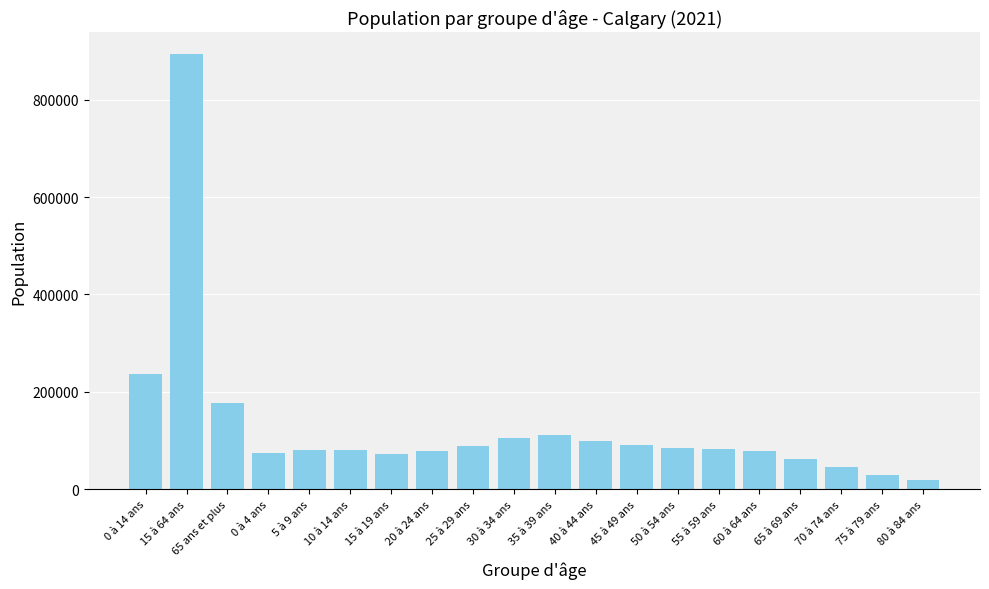

How many categories are shown in the chart?

20